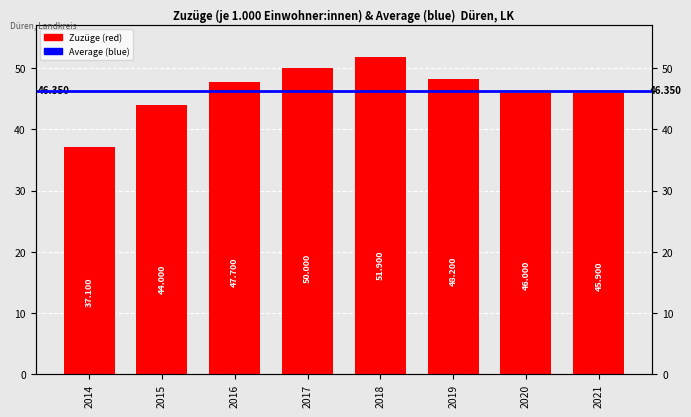

At which label is the value closest to 44?

2015